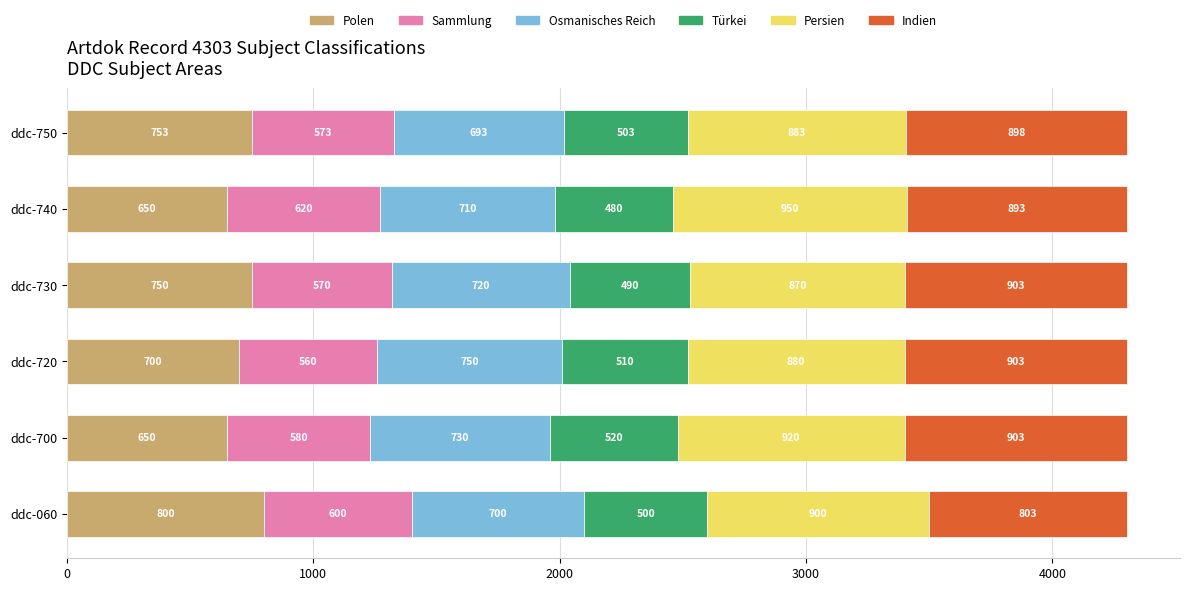

What is the maximum value for Polen?

800